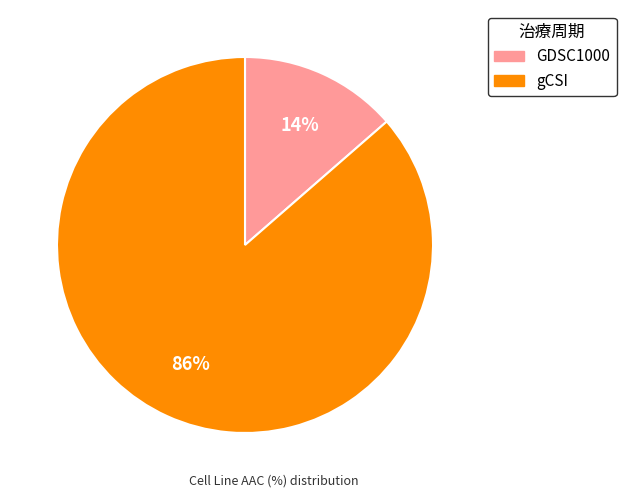

Is there a majority slice in this chart?

Yes